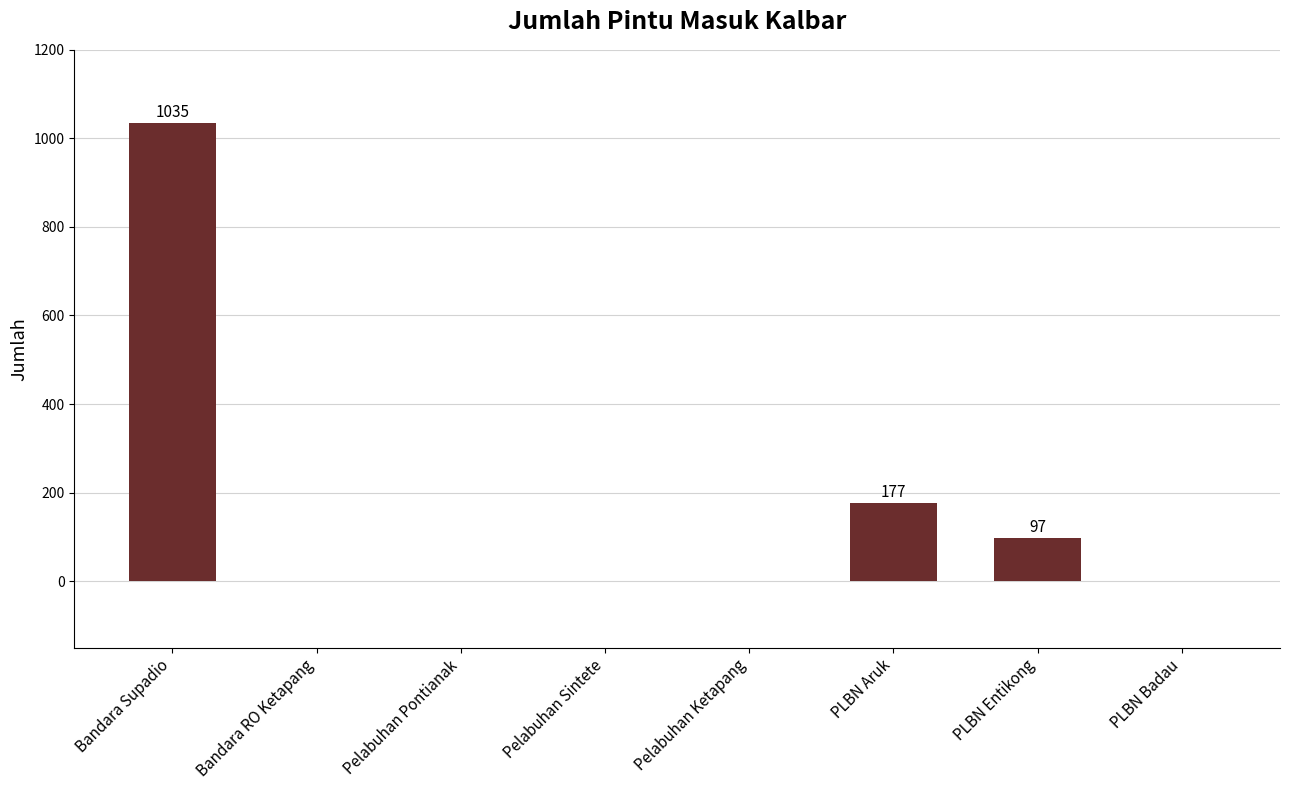

What is the change in value from Bandara RO Ketapang to PLBN Entikong?

+97